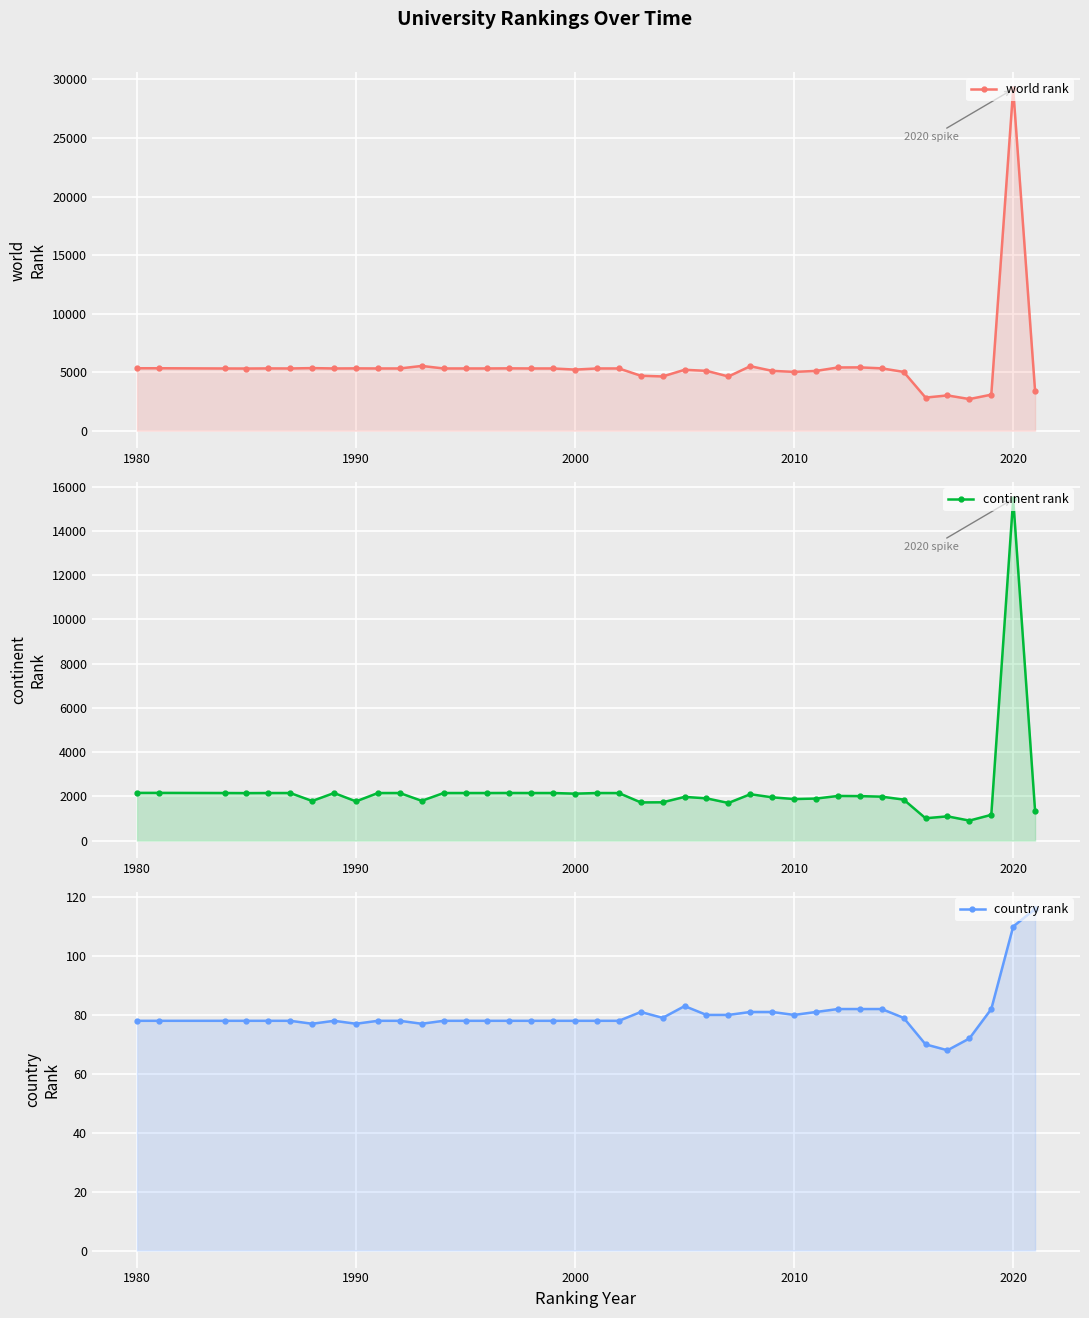

True or false: country rank and continent rank intersect in this chart.

False